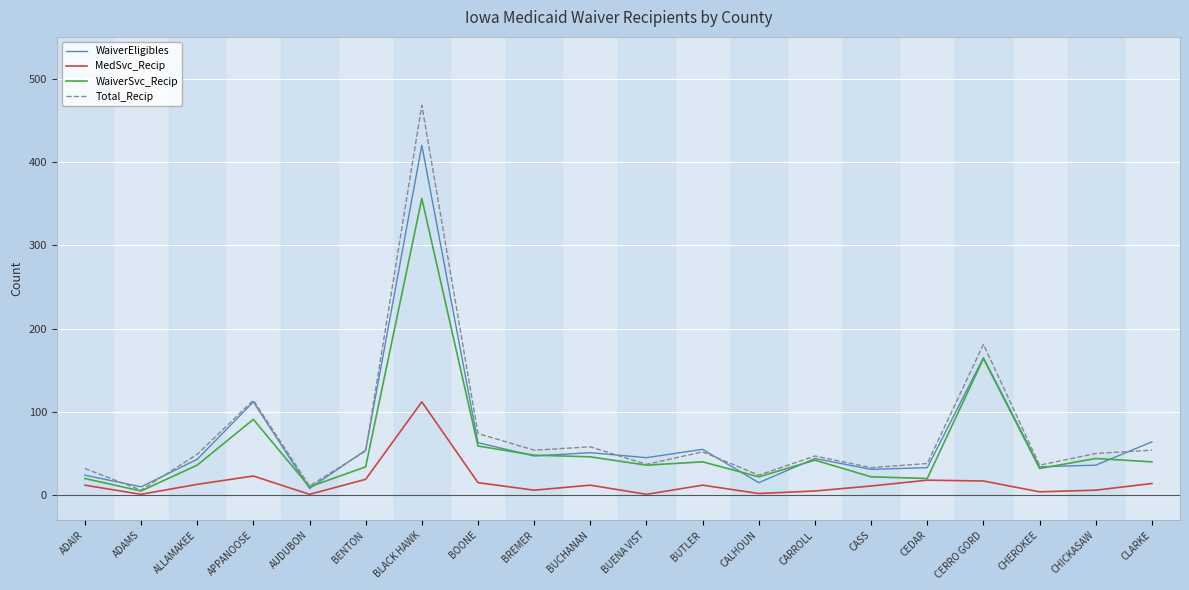

Where is the first local maximum for WaiverEligibles?

APPANOOSE